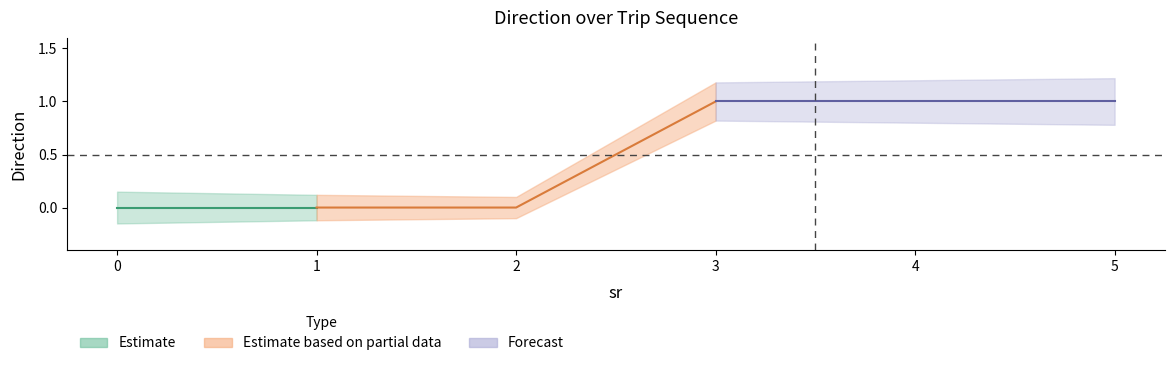

What is the difference between the maximum and second lowest values?

1